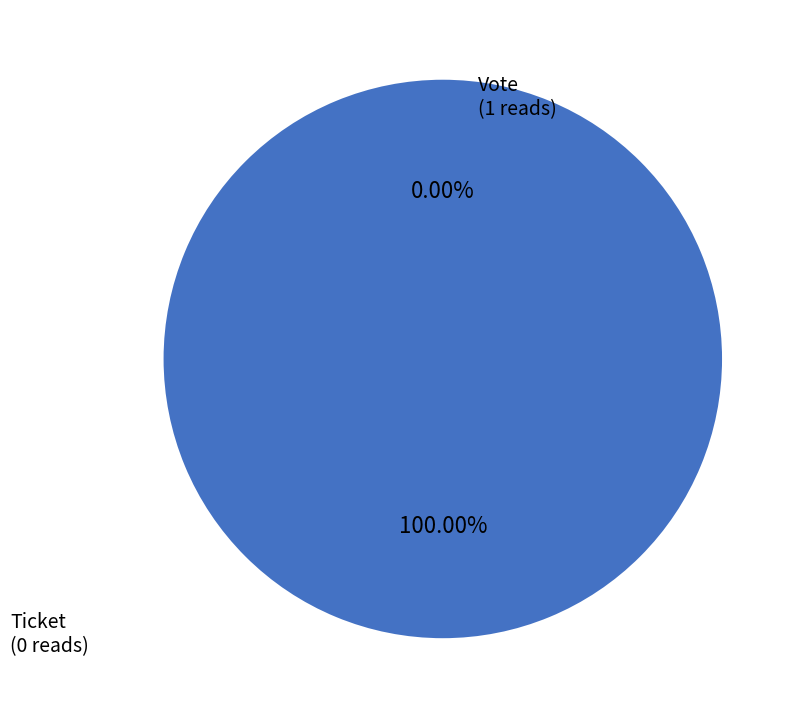

Which slice is the smallest?

Ticket